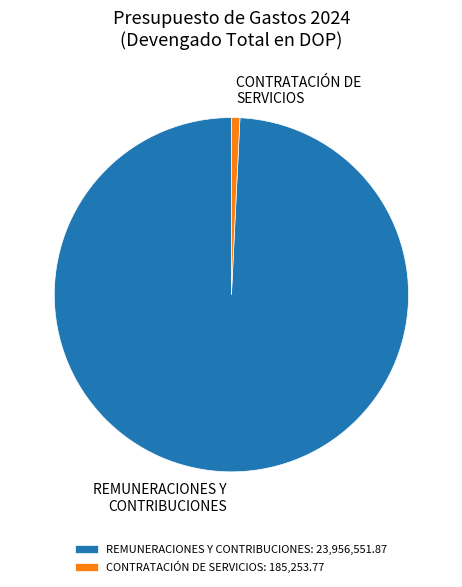

How many segments does this pie chart have?

2